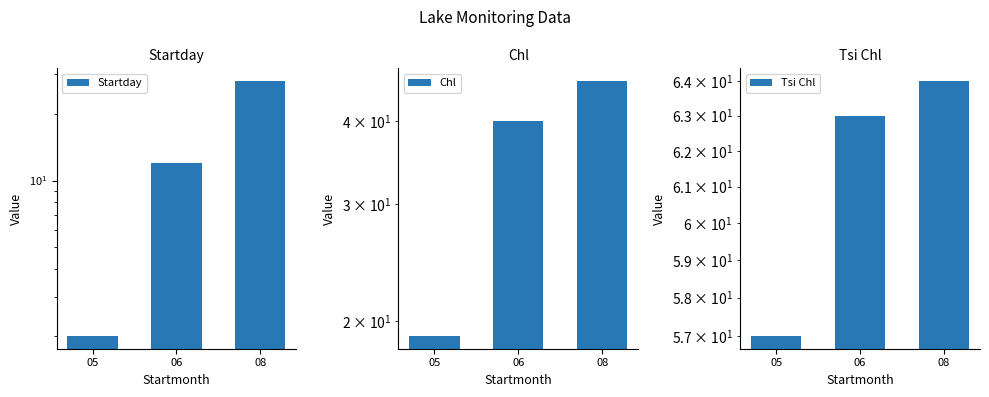

At how many categories does at least one series exceed 39?

3